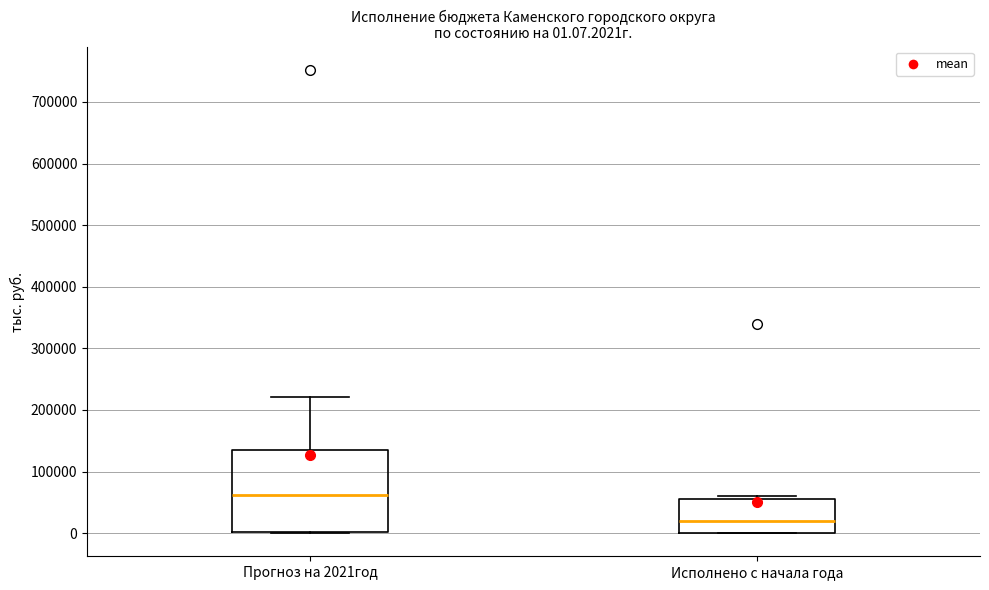

Which box's median line is the highest?

Прогноз на 2021год